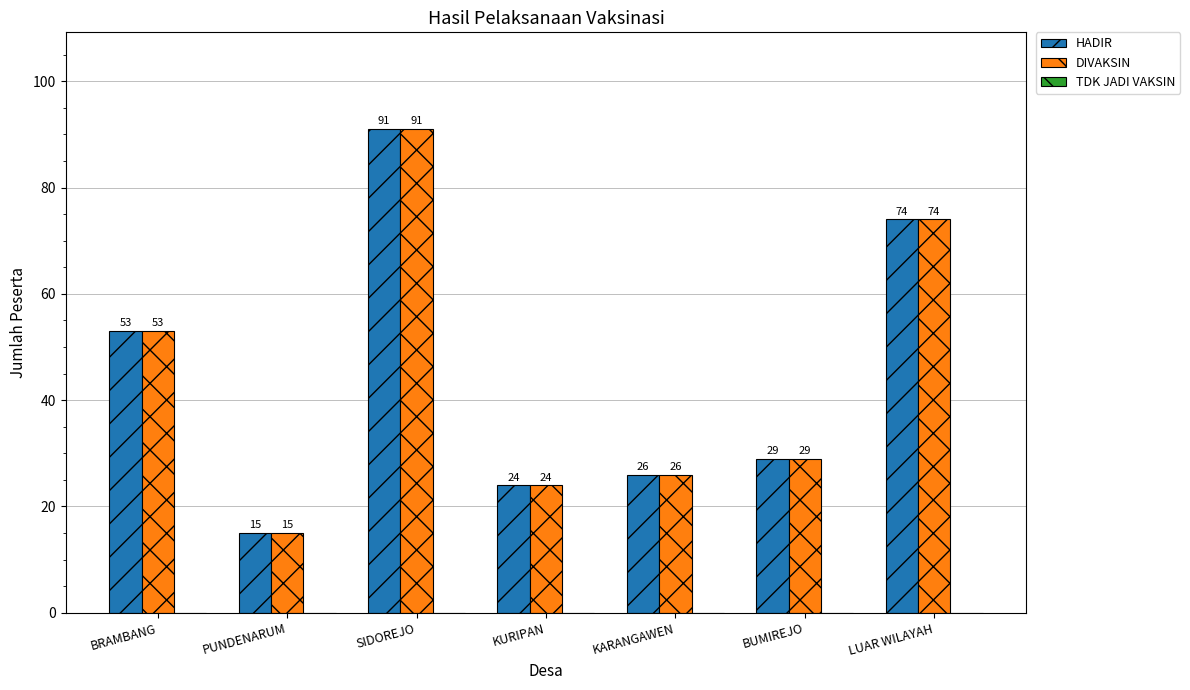

At which category is the sum across all series the highest?

SIDOREJO